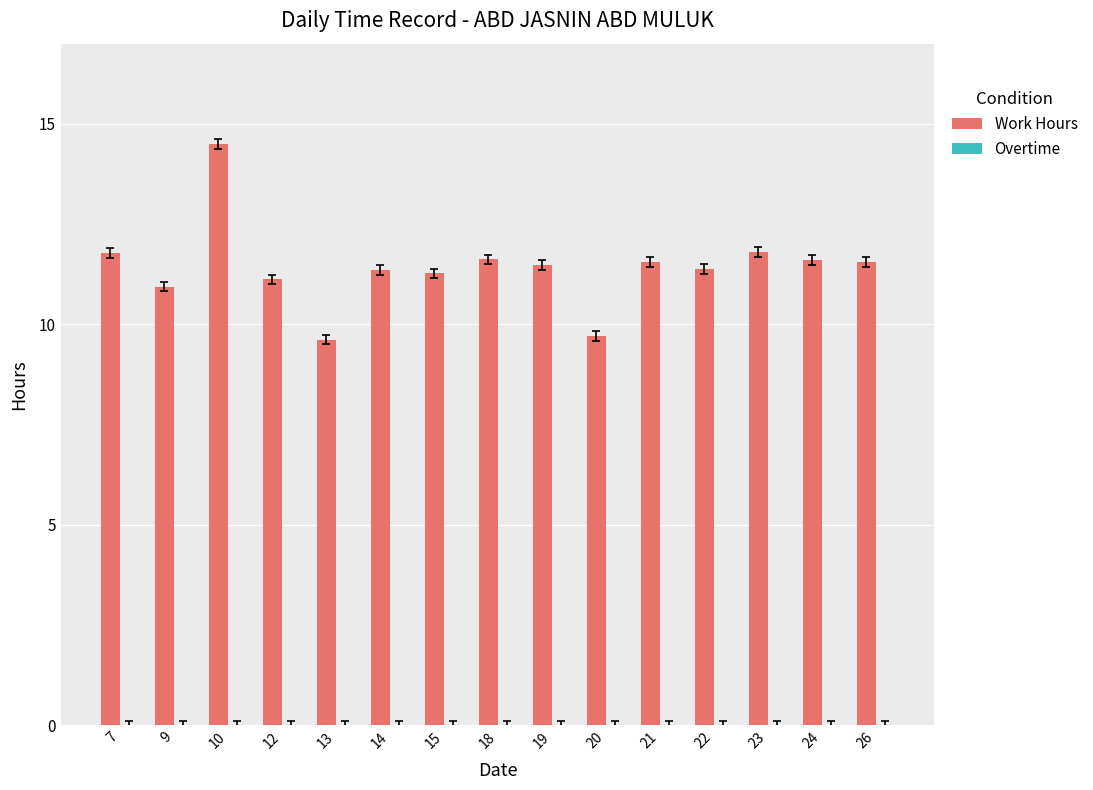

Approximately how many times larger is the value at 12 compared to 21?

1.0